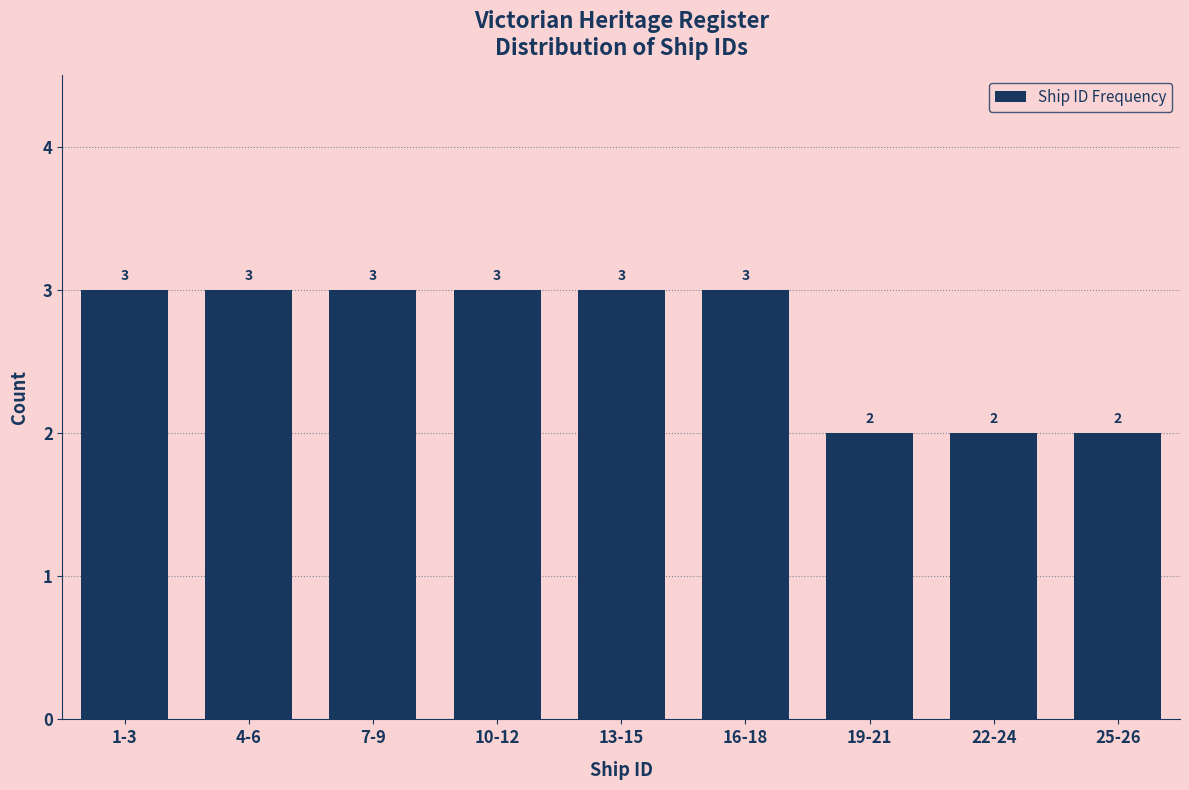

Reading left to right, extract all data points from this chart.

3	3	3	3	3	3	2	2	2